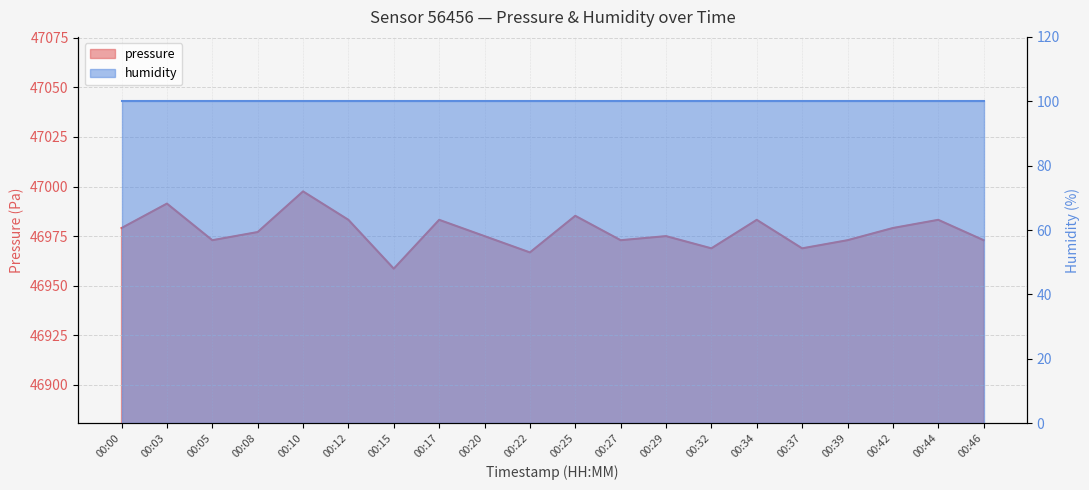

What is the sum of all values?

939546.6